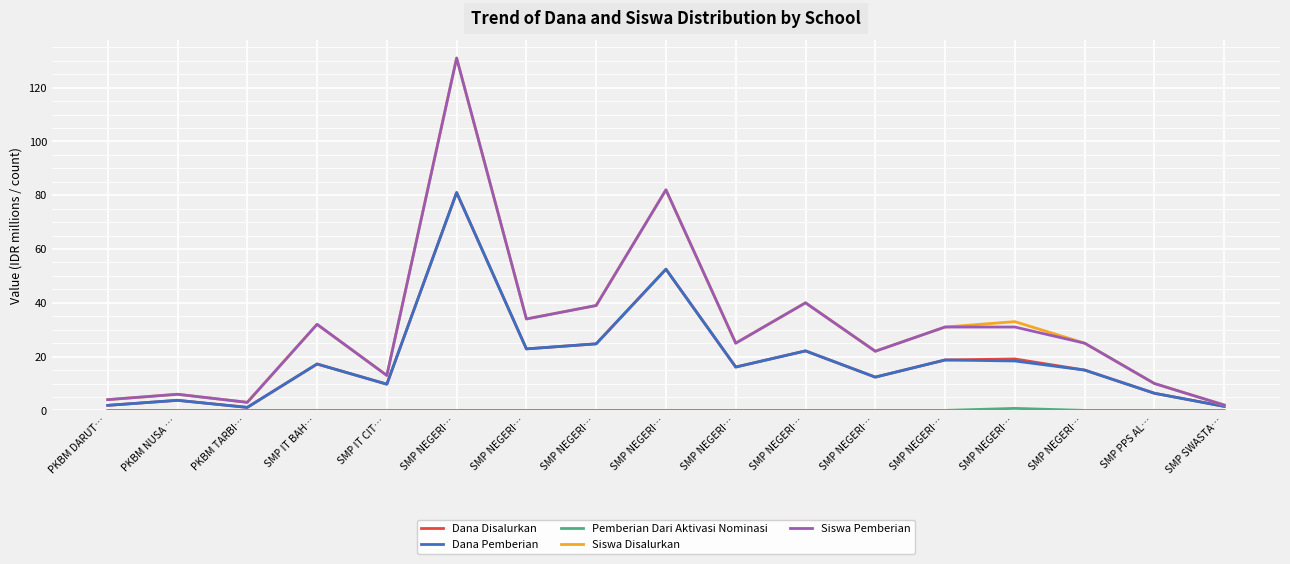

What is the difference between the maximum and minimum values in the Dana Disalurkan series?

79.9